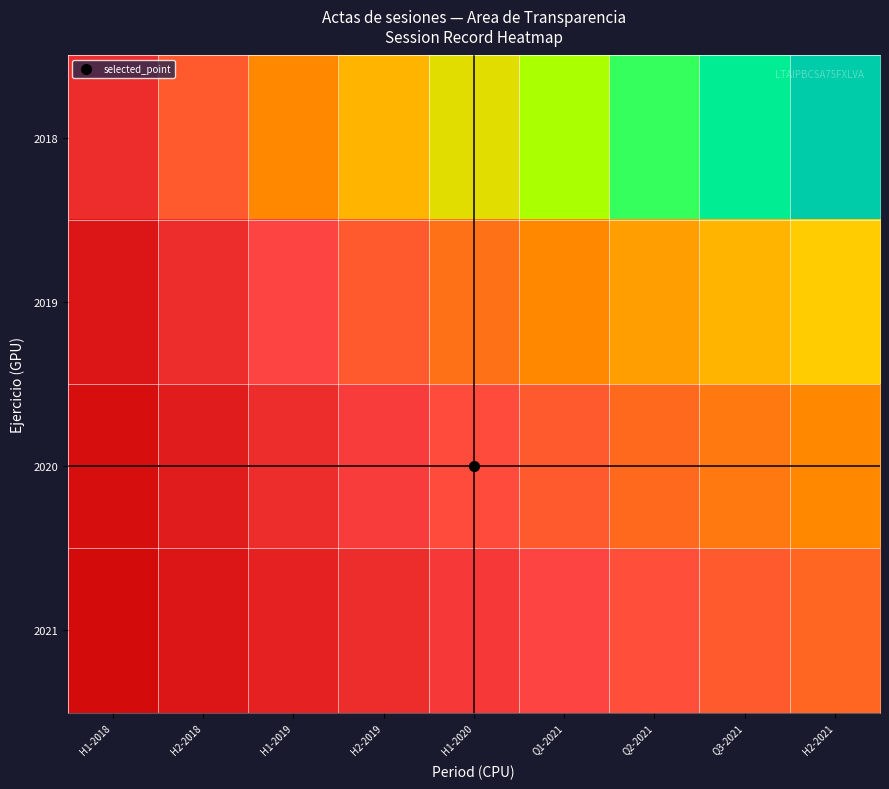

Between H1-2019 and H1-2018, which is larger?

H1-2019